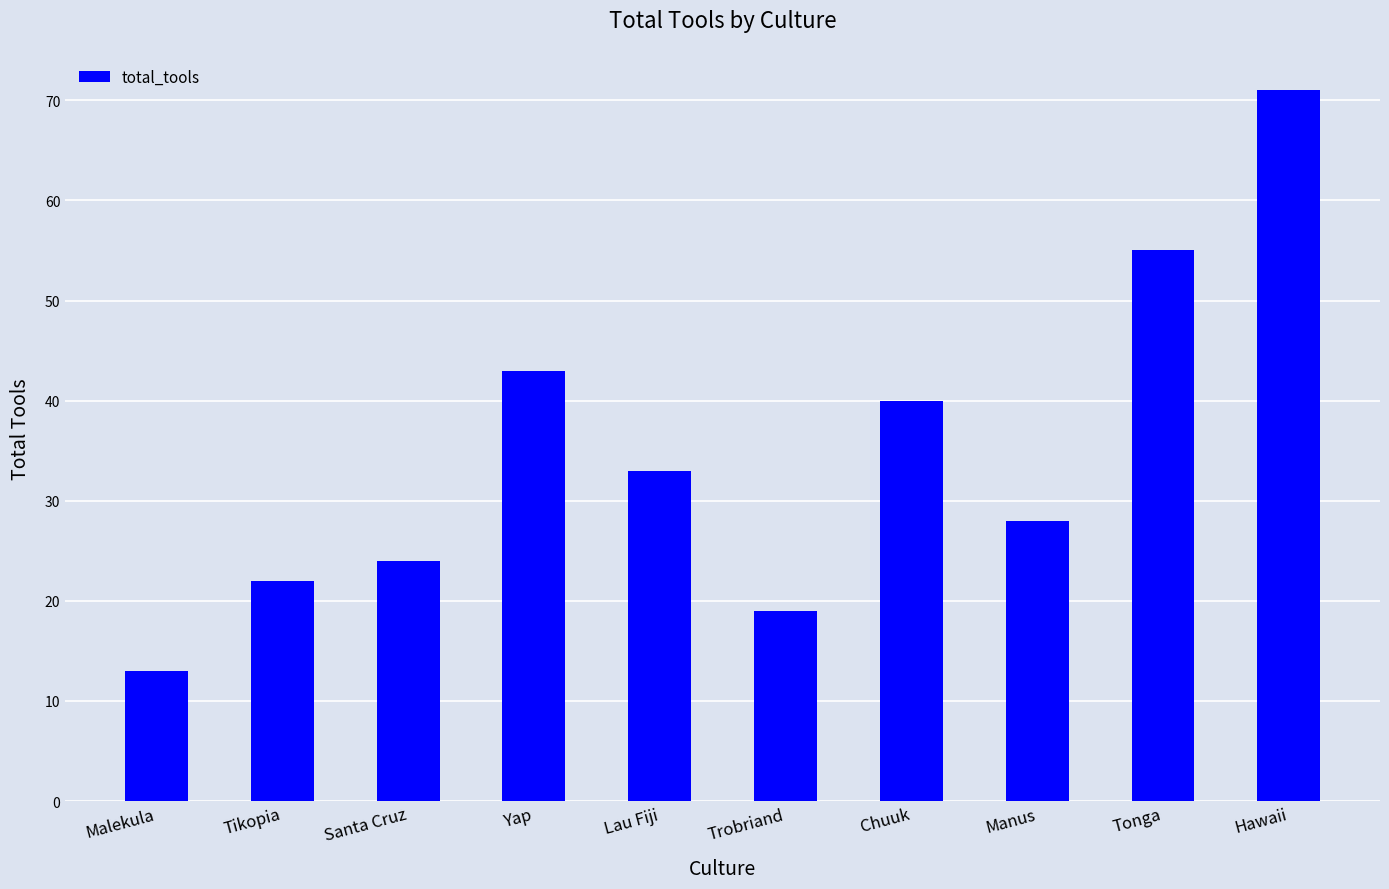

Approximately how many times larger is the value at Trobriand compared to Tikopia?

0.9